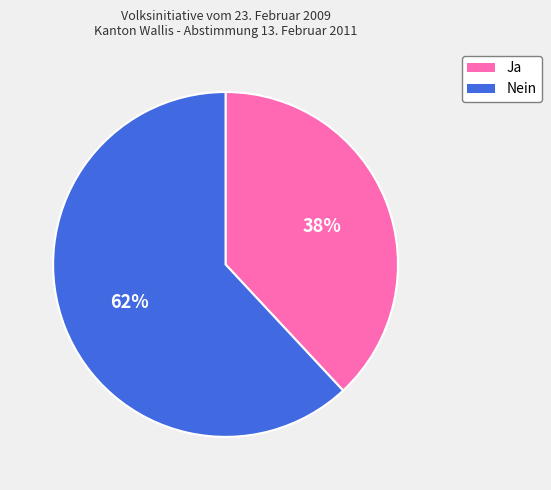

What is the smallest slice in the pie chart?

Ja